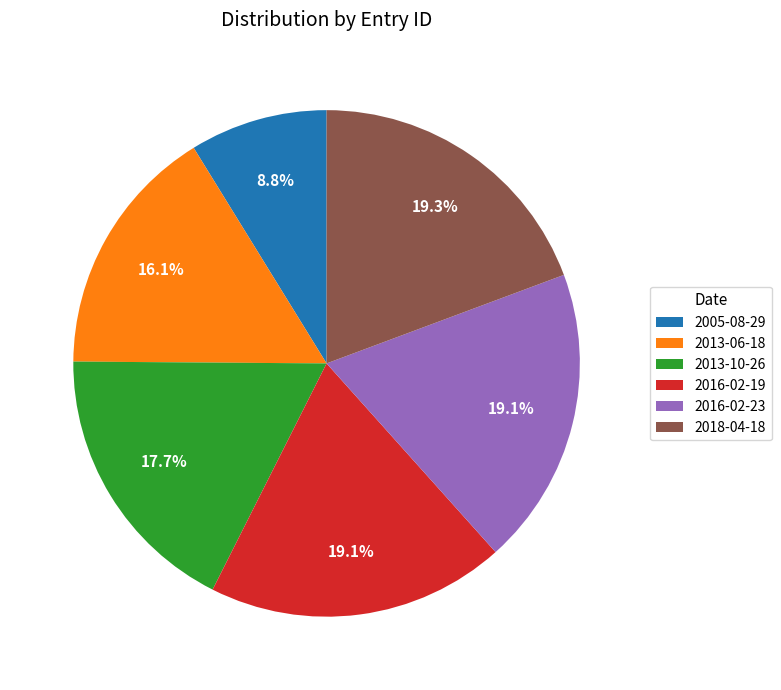

What is the total percentage of 2005-08-29 and 2018-04-18?

28.1%